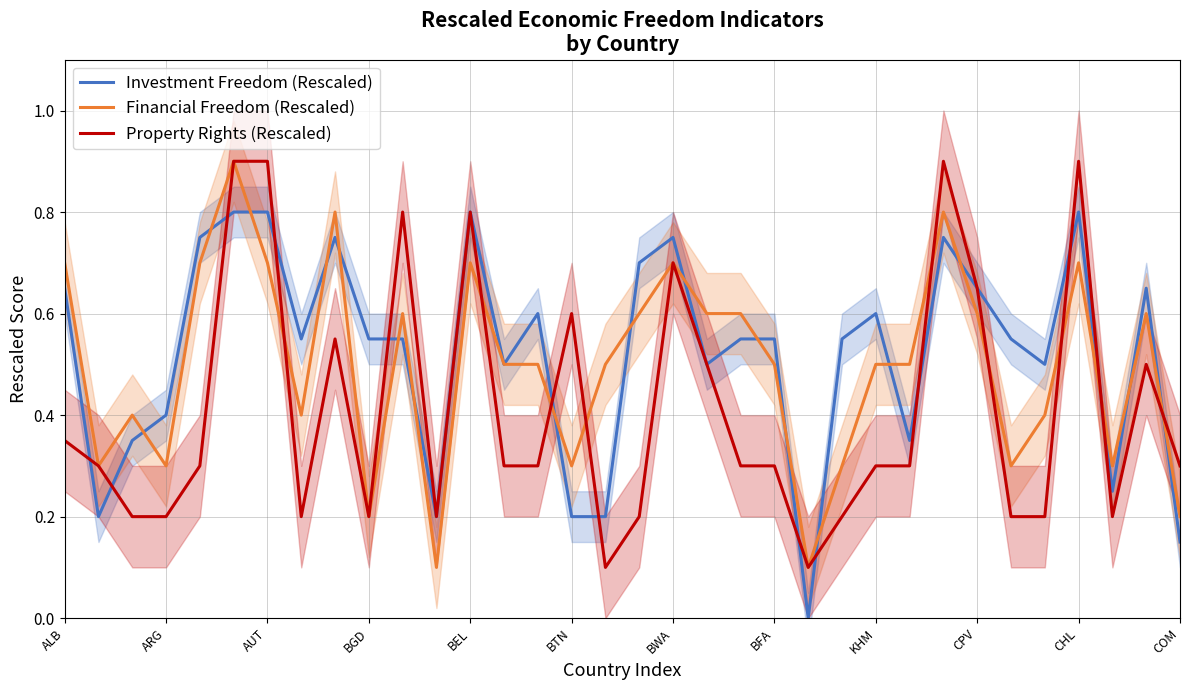

At which label is Investment Freedom (Rescaled) closest to 0?

22